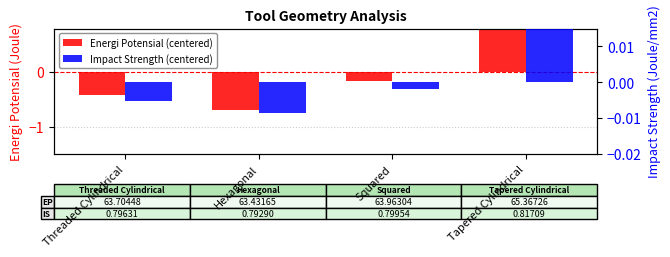

Rank the series at Tapered Cylindrical from highest to lowest value.

Energi Potensial (centered), Impact Strength (centered)